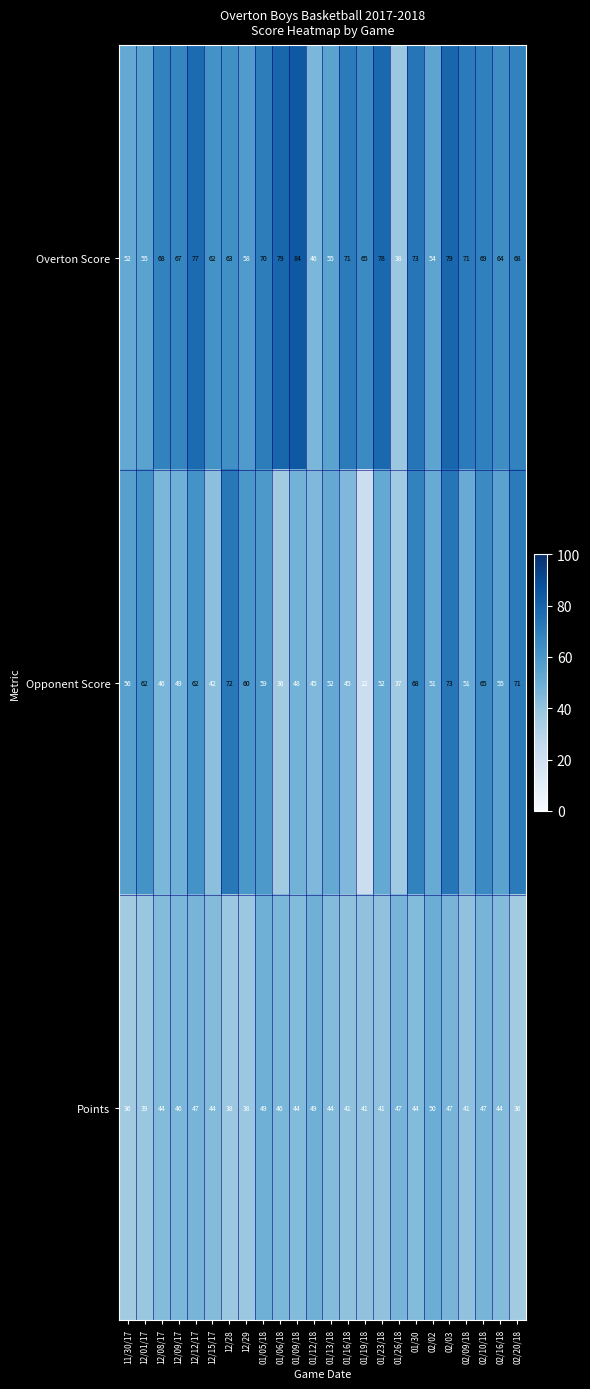

At which category does the chart reach its minimum across all series?

01/19/18